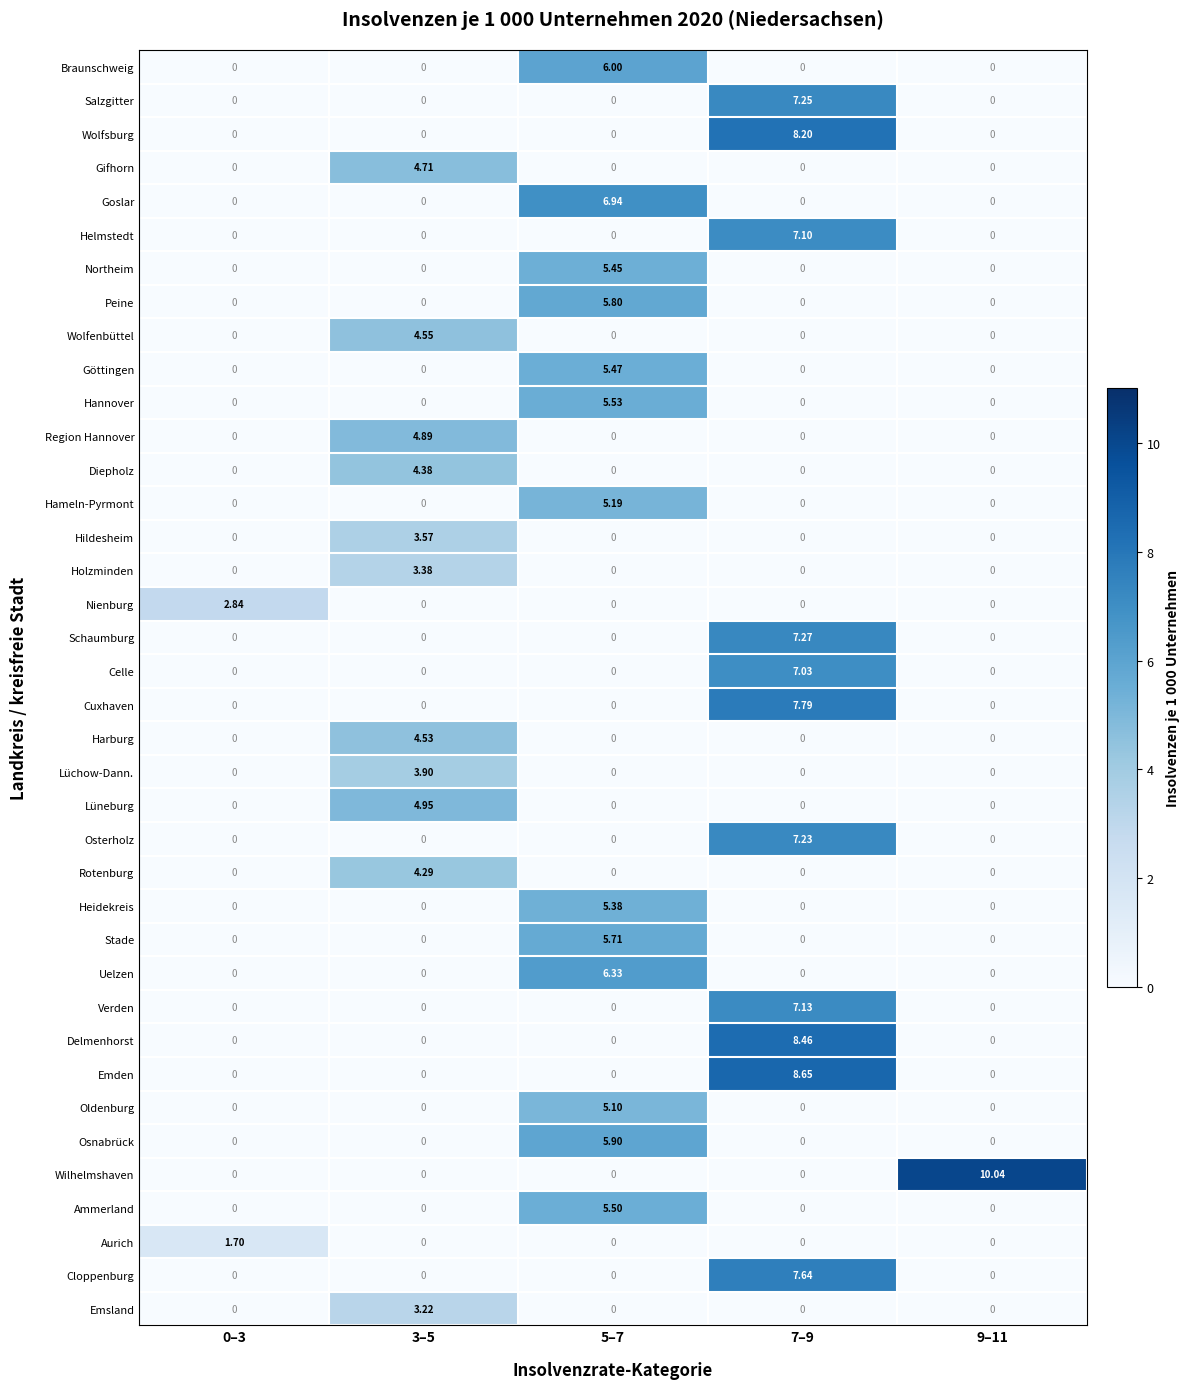

How many categories are shown in the chart?

5